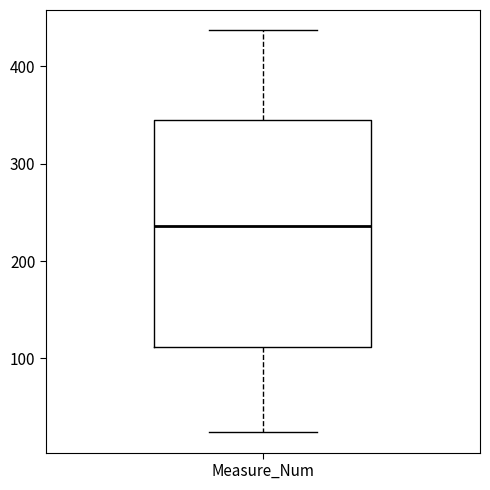

Read this box plot against the y-axis: the position of the median line, the range covered by the box, and the ends of both whiskers. The values are not printed on the chart, so give them approximately, as read against the axis.

median 240, box 110 to 350, whiskers 20 to 440